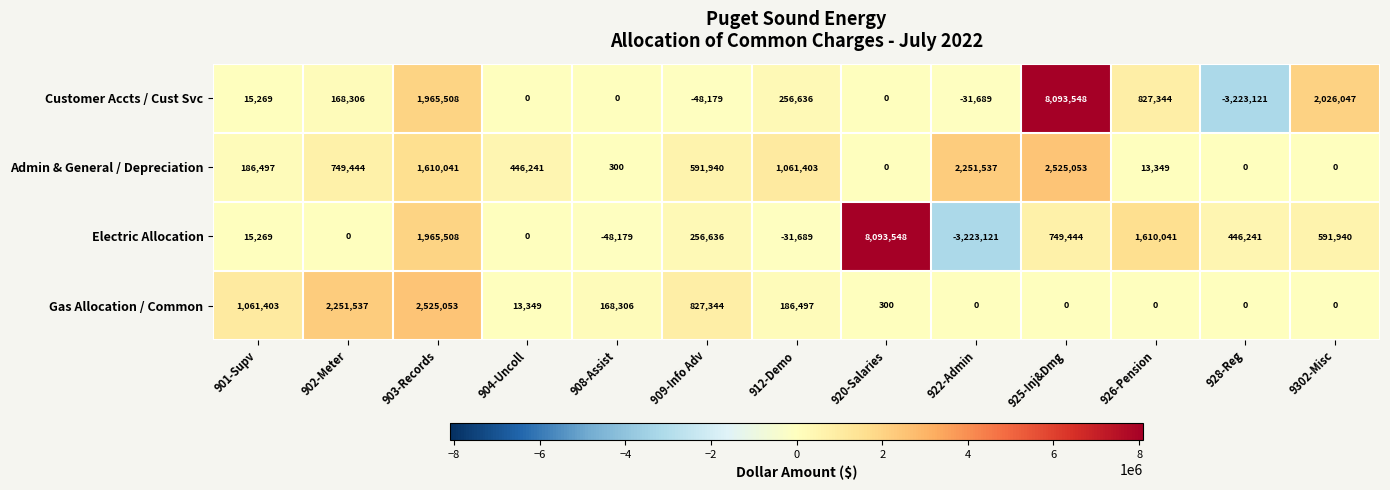

Which series changed the most between 903-Records and 904-Uncoll?

Gas Allocation / Common